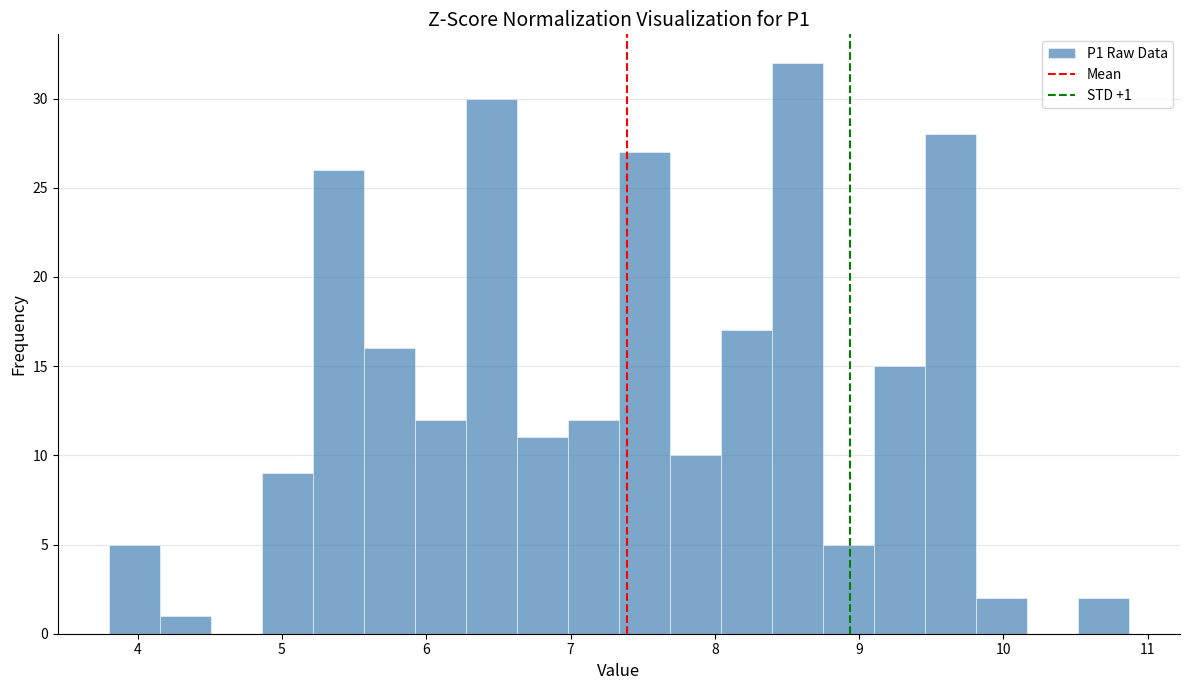

Around what value on the x-axis is the tallest bar? Give the approximate position of its centre, as read against the axis.

8.6